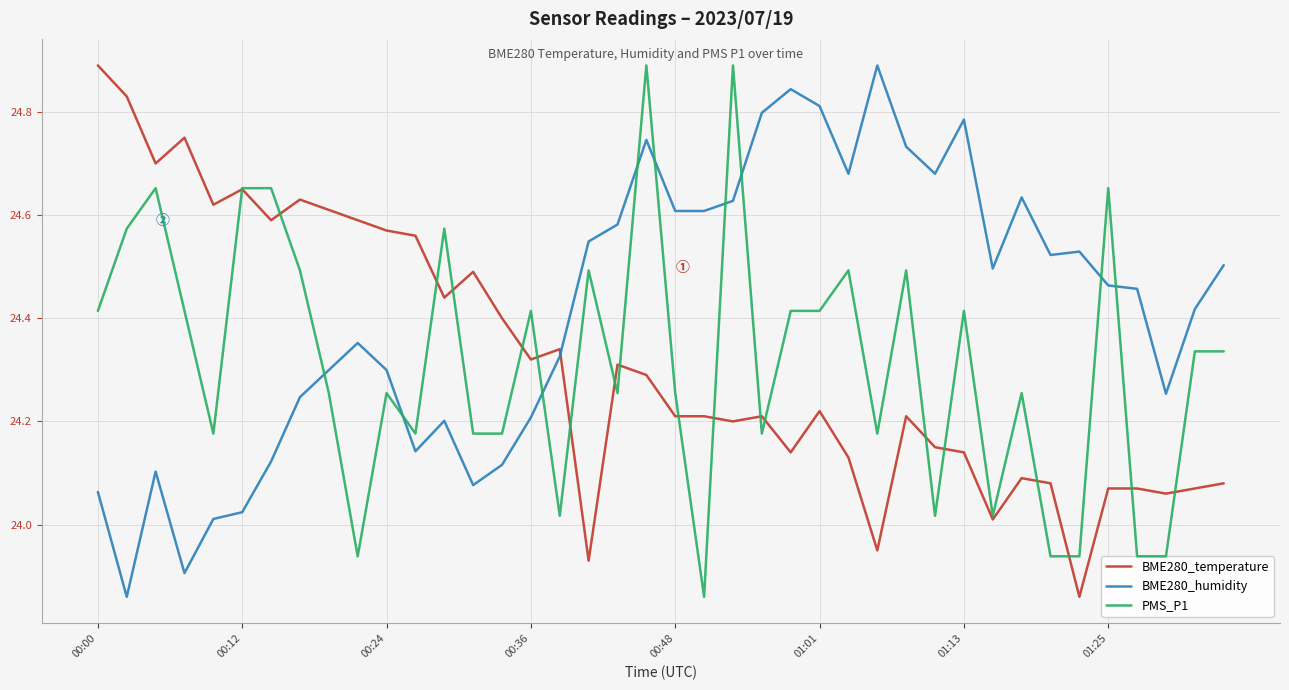

Which has a higher value, 23 or 29?

23